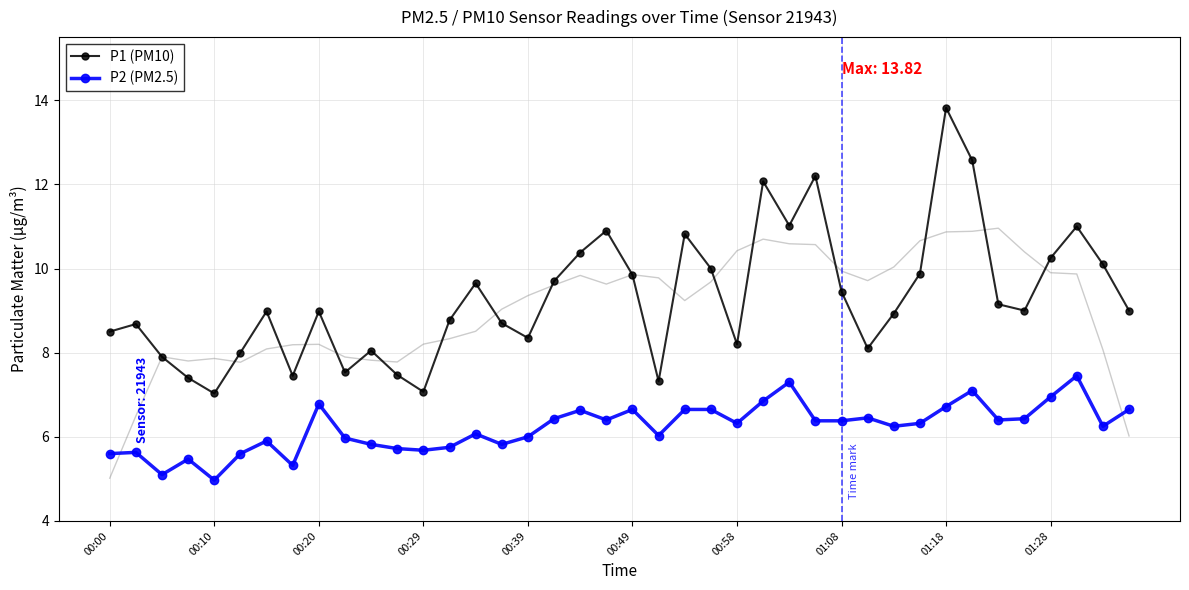

At how many categories does at least one series exceed 10?

11